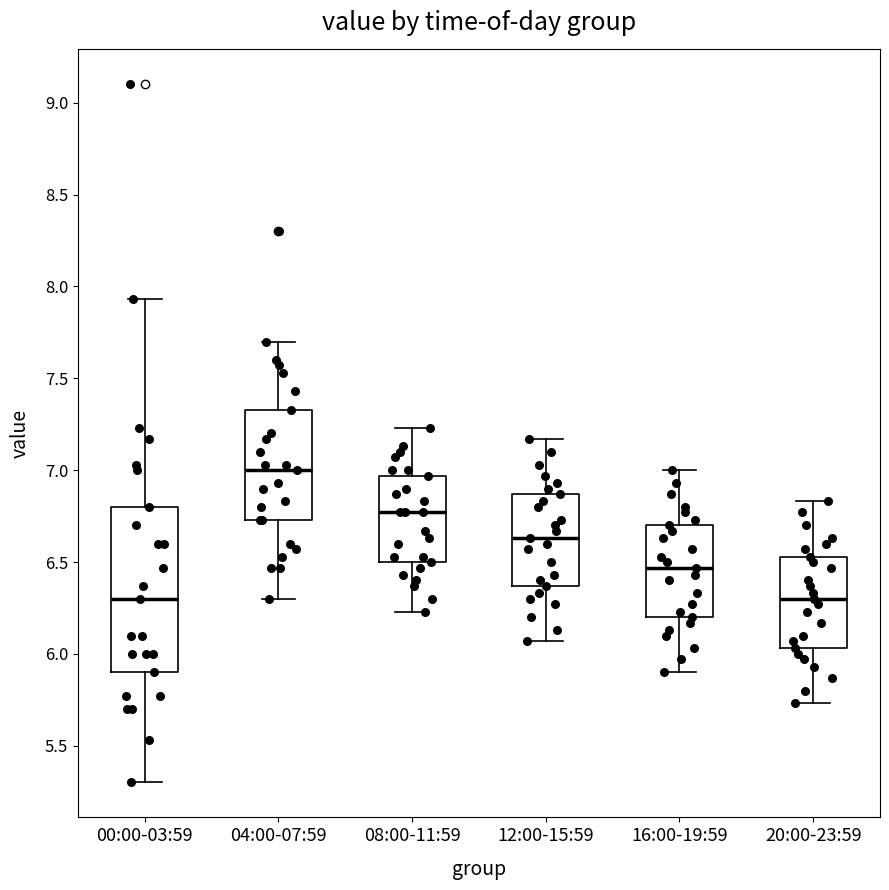

Reading left to right, transcribe this box plot: for each box, give where its median line is, the range the box spans, and where its two whiskers end, as read against the y-axis. The values are not printed on the chart, so give them approximately, as read against the axis.

00:00-03:59: median 6.30, box 5.90 to 6.80, whiskers 5.30 to 7.95
04:00-07:59: median 7.00, box 6.75 to 7.35, whiskers 6.30 to 7.70
08:00-11:59: median 6.75, box 6.50 to 6.95, whiskers 6.25 to 7.25
12:00-15:59: median 6.65, box 6.35 to 6.85, whiskers 6.05 to 7.15
16:00-19:59: median 6.45, box 6.20 to 6.70, whiskers 5.90 to 7.00
20:00-23:59: median 6.30, box 6.05 to 6.55, whiskers 5.75 to 6.85